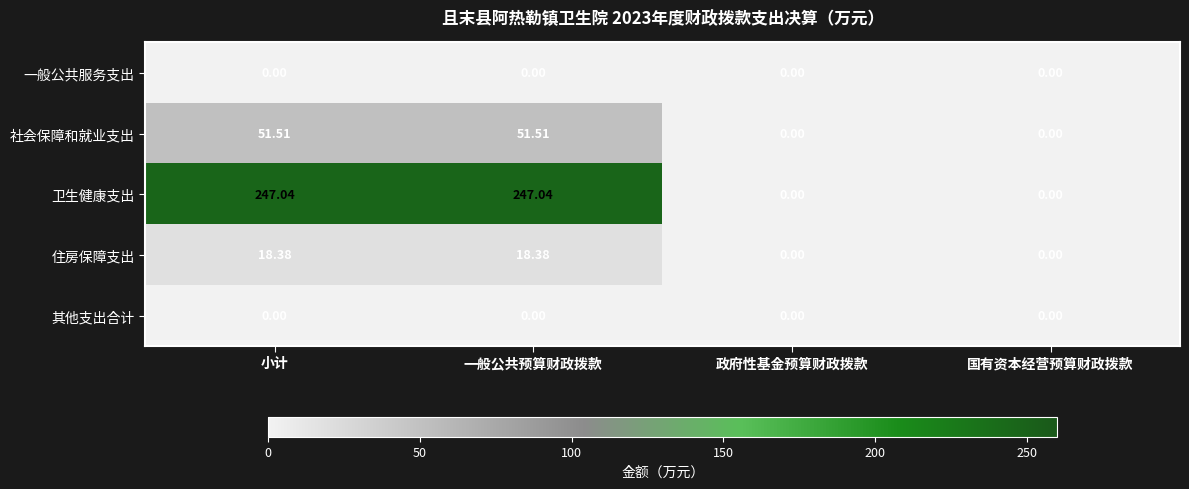

What is the greatest value displayed?

247.0